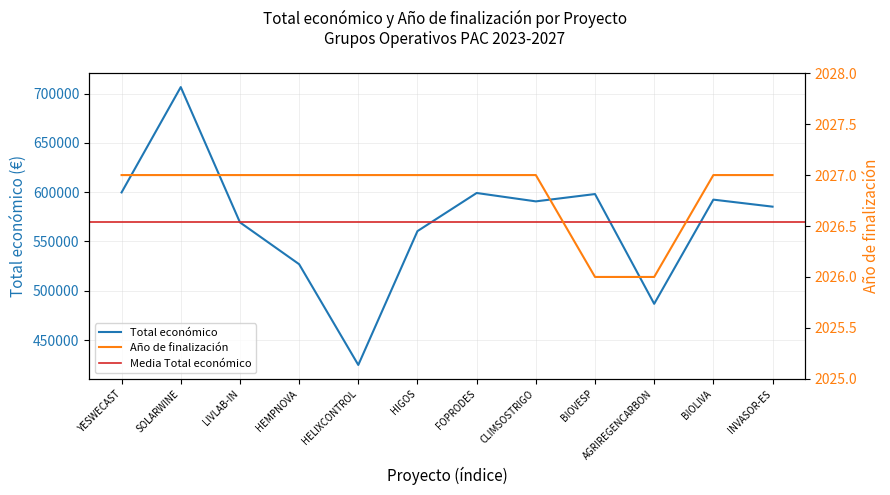

True or false: Total económico has more than 1 points higher than both neighbors.

True